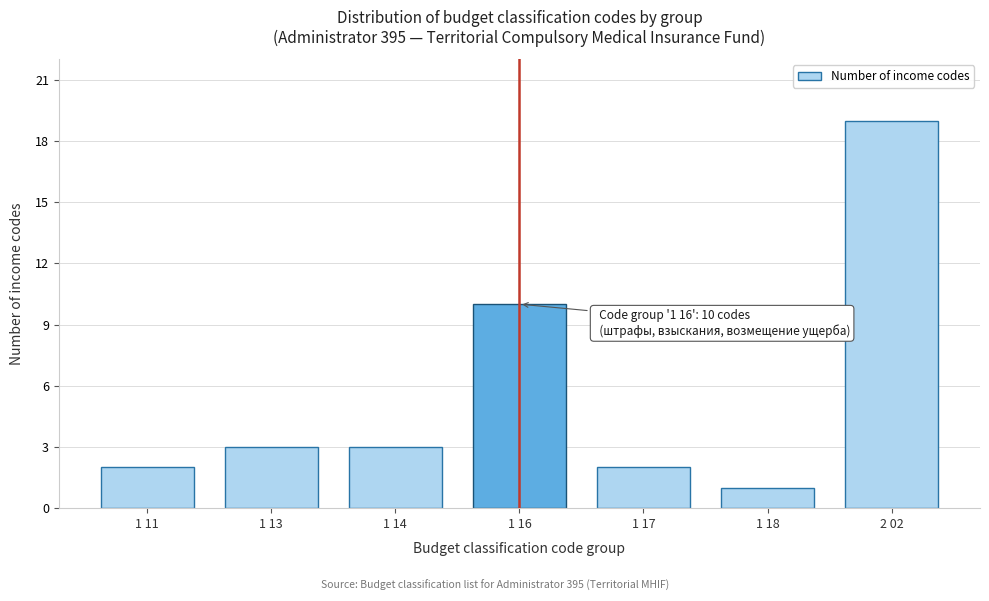

Reading left to right, transcribe all the data shown in this chart.

1 11=2	1 13=3	1 14=3	1 16=10	1 17=2	1 18=1	2 02=19